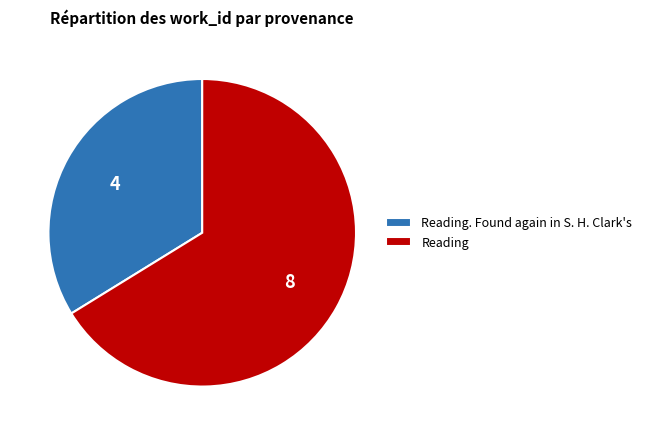

True or false: Reading accounts for 66% of the total.

True